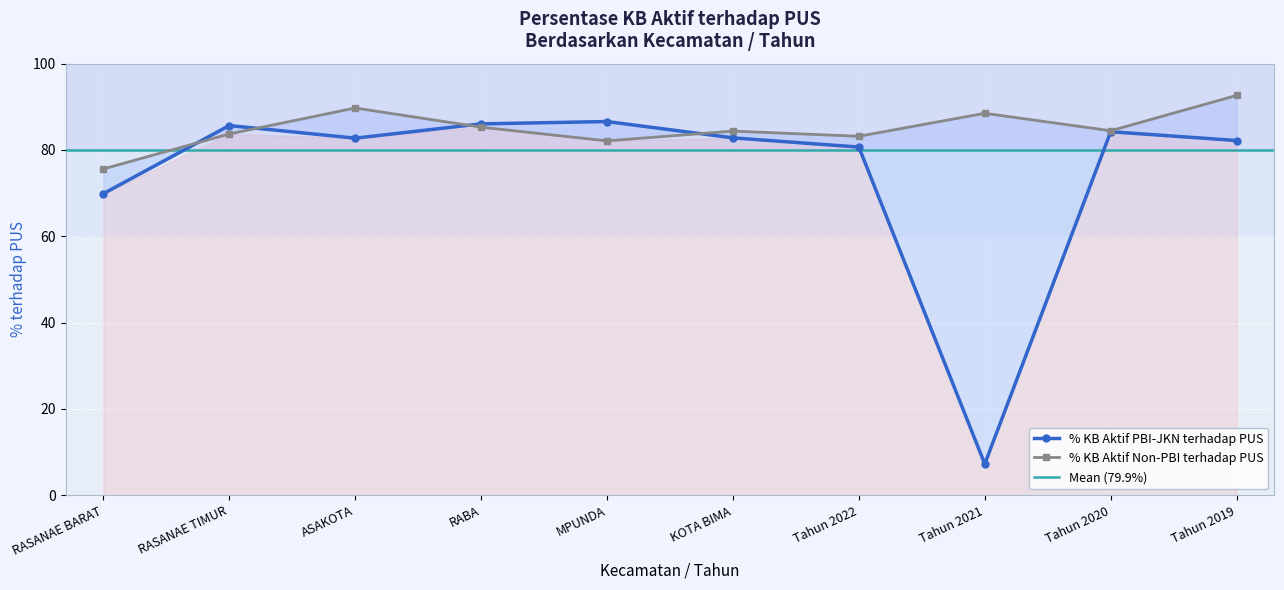

Rank the categories by % KB Aktif PBI-JKN terhadap PUS value from lowest to highest.

Tahun 2021, RASANAE BARAT, Tahun 2022, Tahun 2019, ASAKOTA, KOTA BIMA, Tahun 2020, RASANAE TIMUR, RABA, MPUNDA